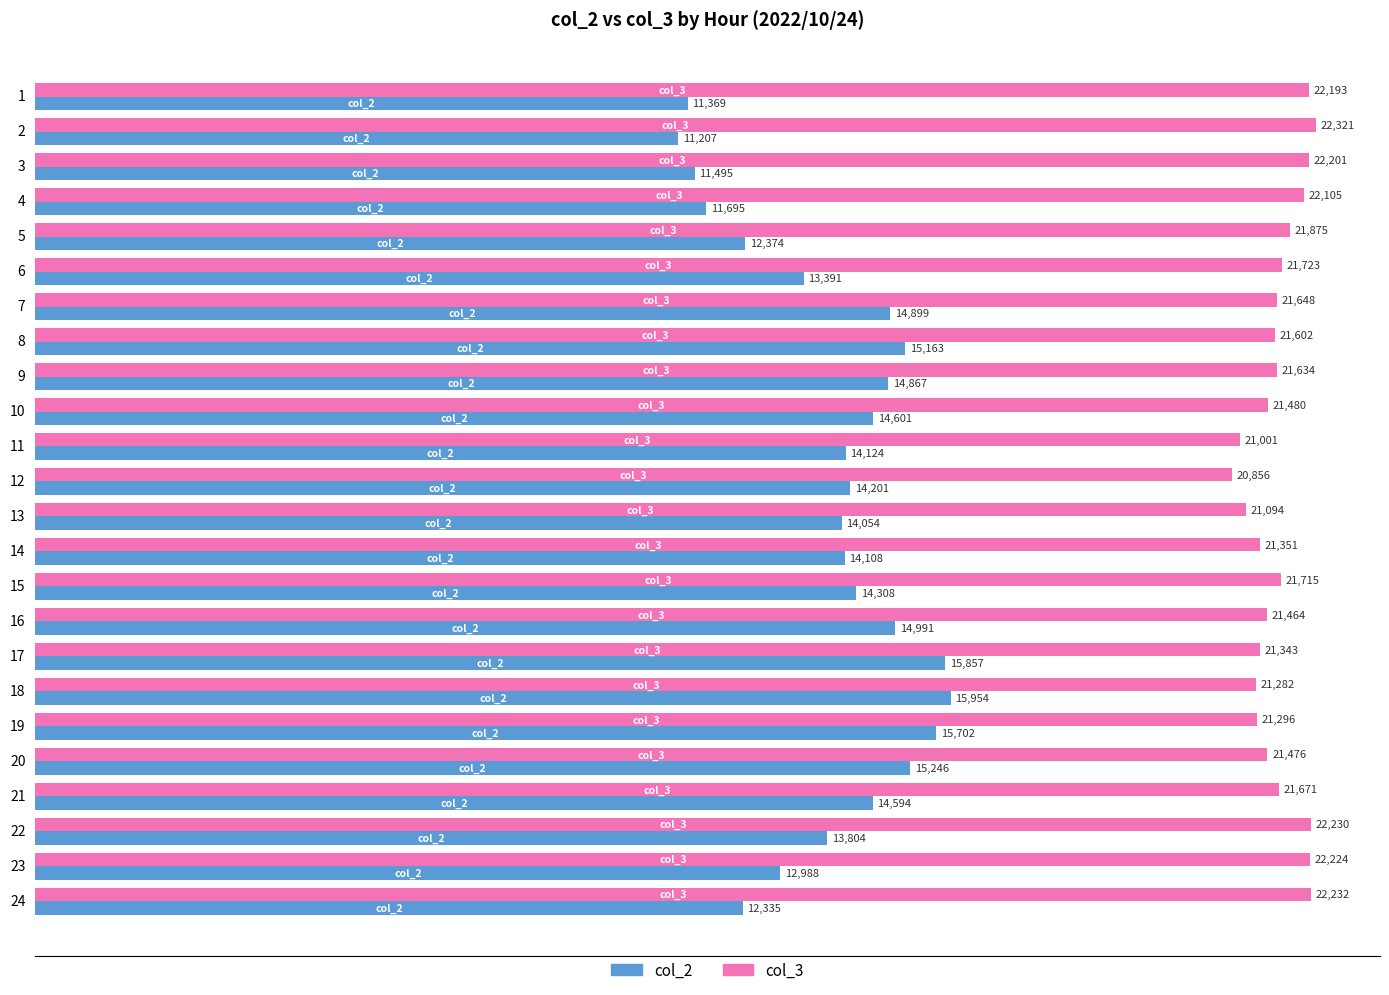

At 20, list the series in order from smallest to largest.

col_2, col_3